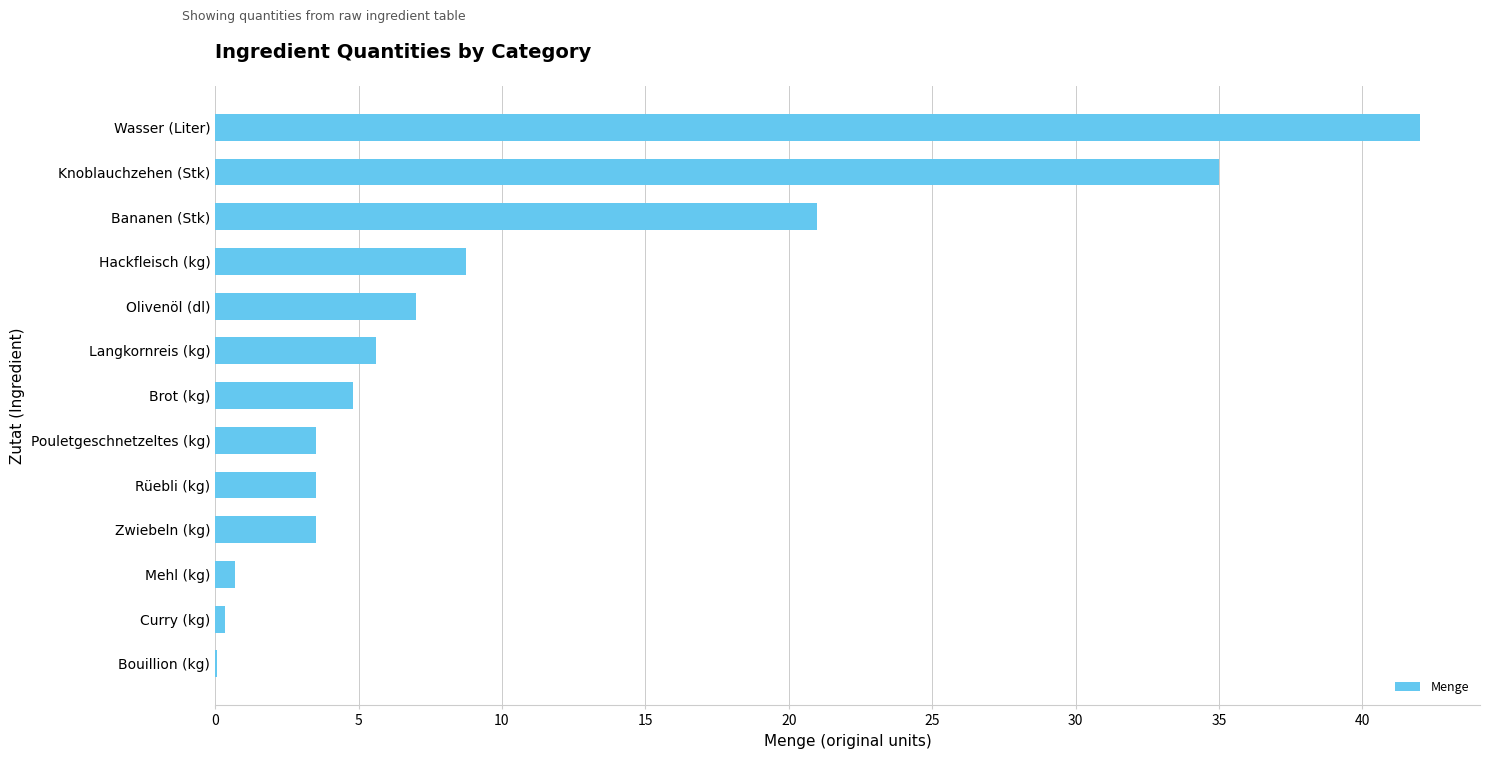

What is the greatest value displayed?

42.0